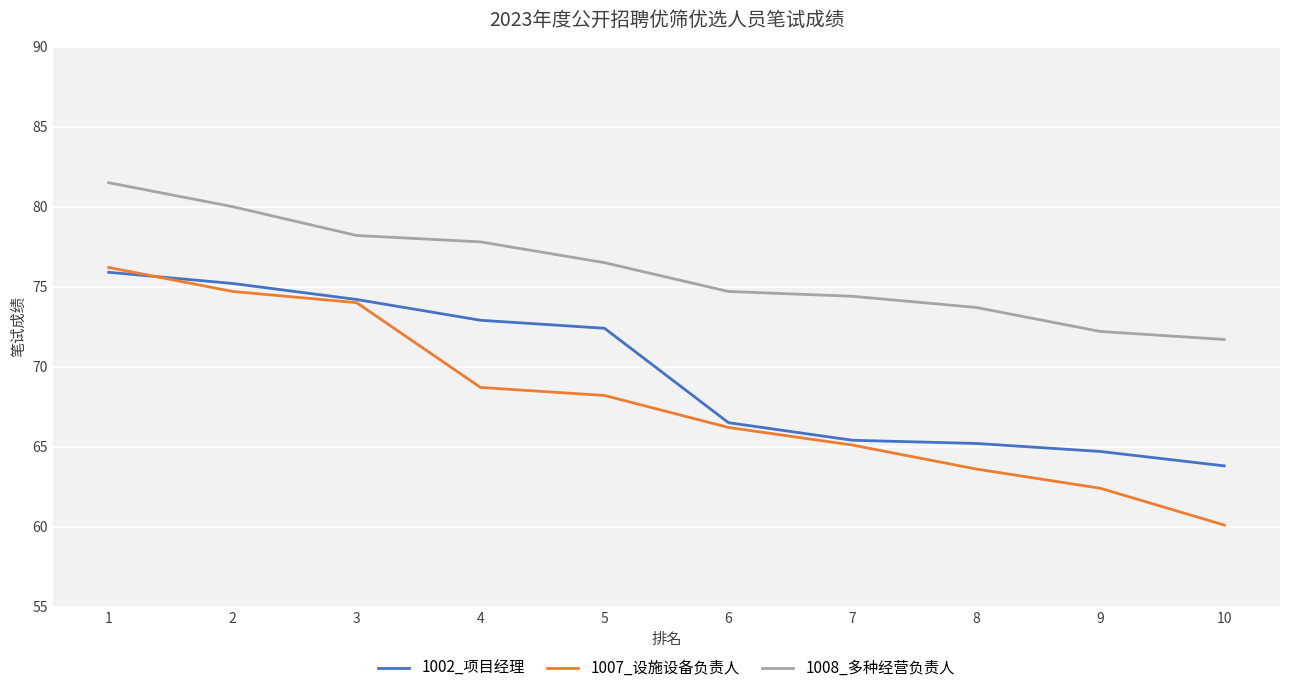

Which series has the largest total across all categories?

1008_多种经营负责人